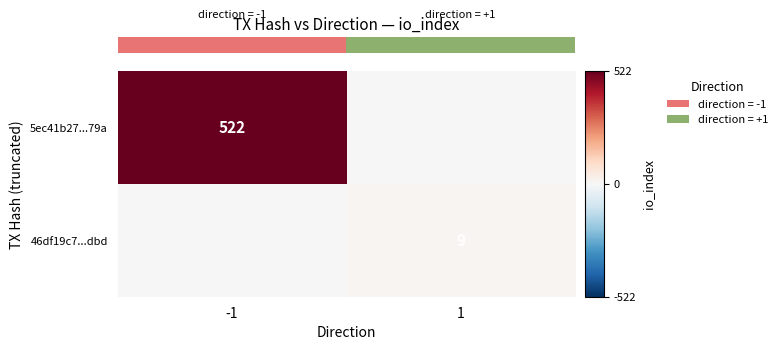

Rank the categories by row_1 value from lowest to highest.

-1, 1